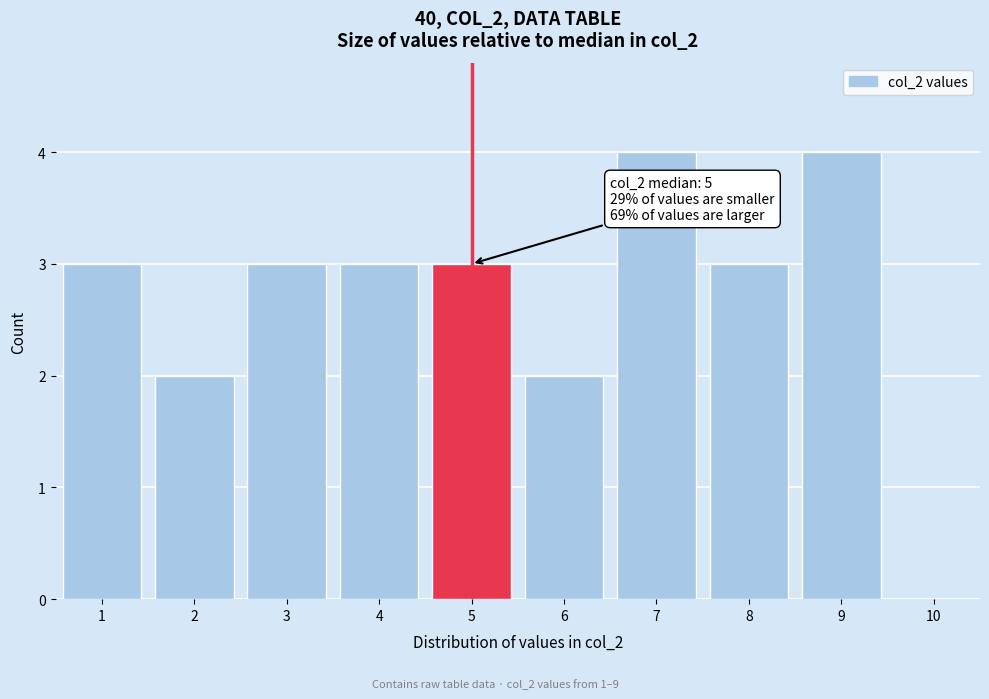

Approximately how many times larger is the value at 5 compared to 4?

1.0